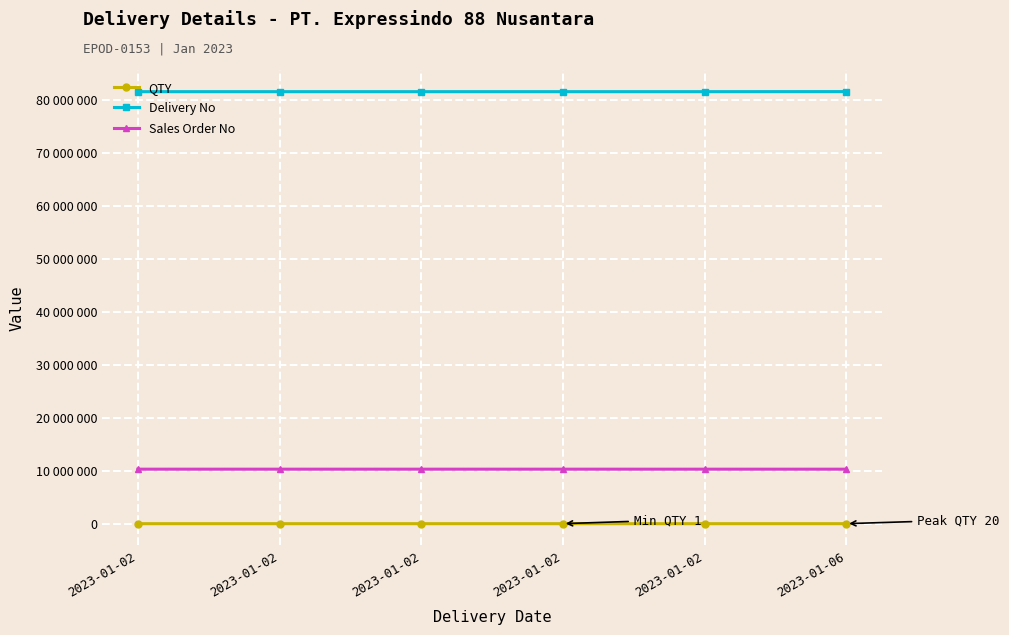

Is it true that QTY equals 28 at 2023-01-06?

False